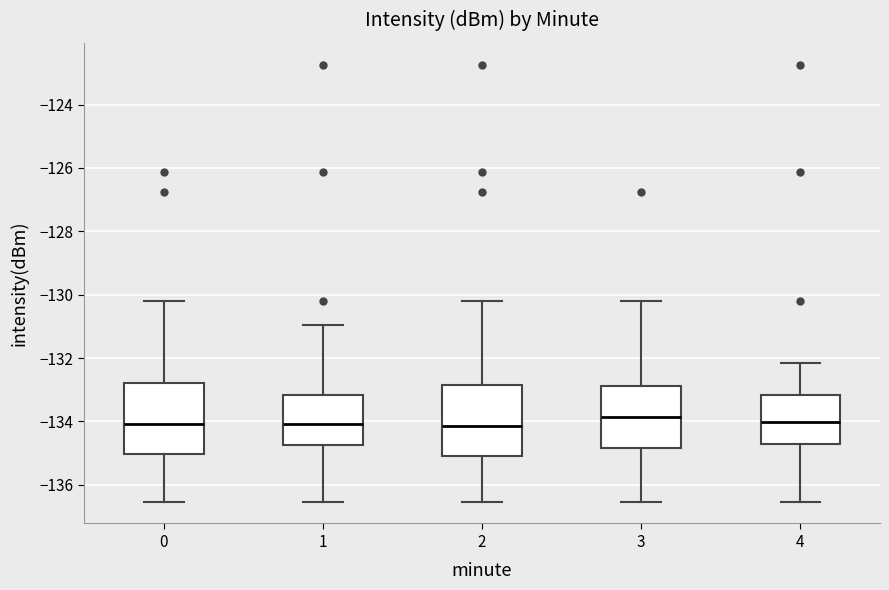

Reading left to right, read every box against the y-axis: the position of its median line, the range the box covers, and the ends of its whiskers. The values are not printed on the chart, so give them approximately, as read against the axis.

0: median -134.0, box -135.0 to -132.8, whiskers -136.6 to -130.2
1: median -134.0, box -134.8 to -133.2, whiskers -136.6 to -131.0
2: median -134.2, box -135.0 to -132.8, whiskers -136.6 to -130.2
3: median -133.8, box -134.8 to -132.8, whiskers -136.6 to -130.2
4: median -134.0, box -134.8 to -133.2, whiskers -136.6 to -132.2